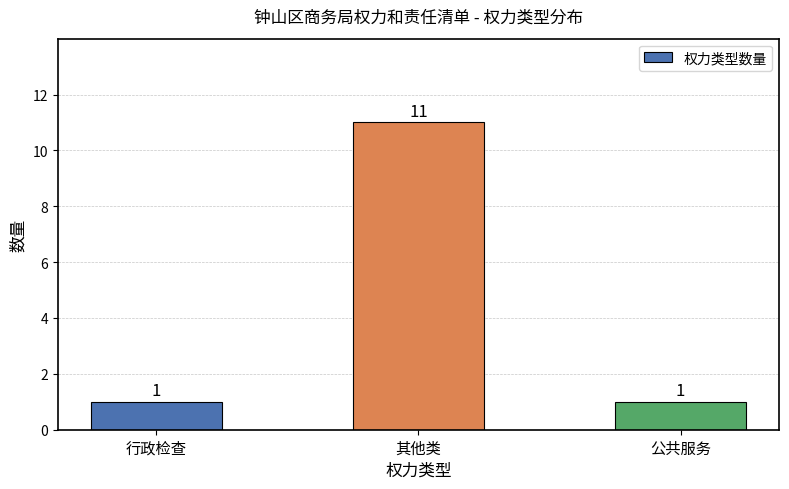

What value does the data have at 其他类, to the nearest 10?

10